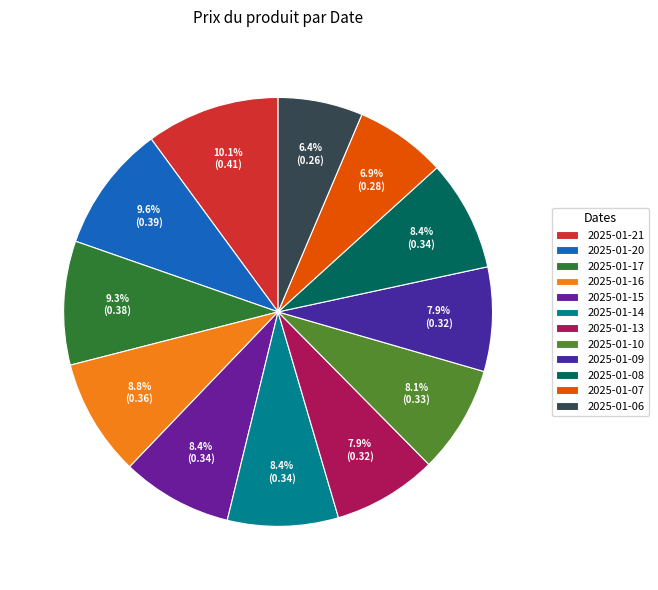

Does 2025-01-13 represent more than half of the total?

No